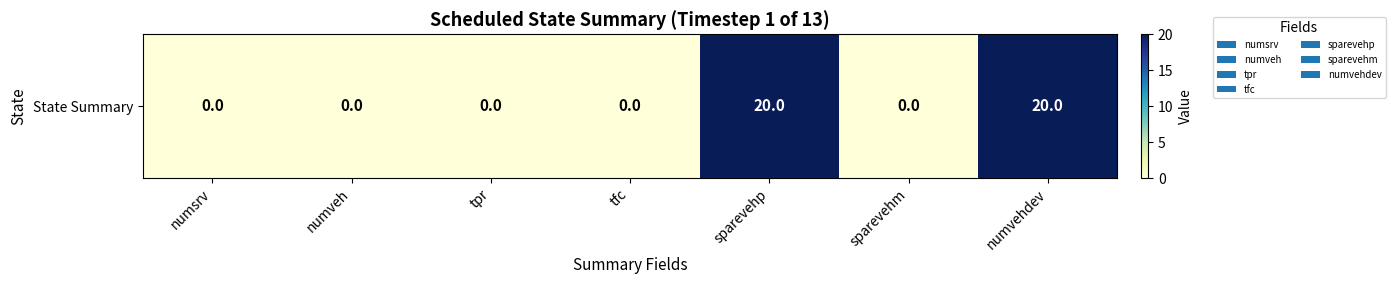

How many categories are shown in the chart?

7